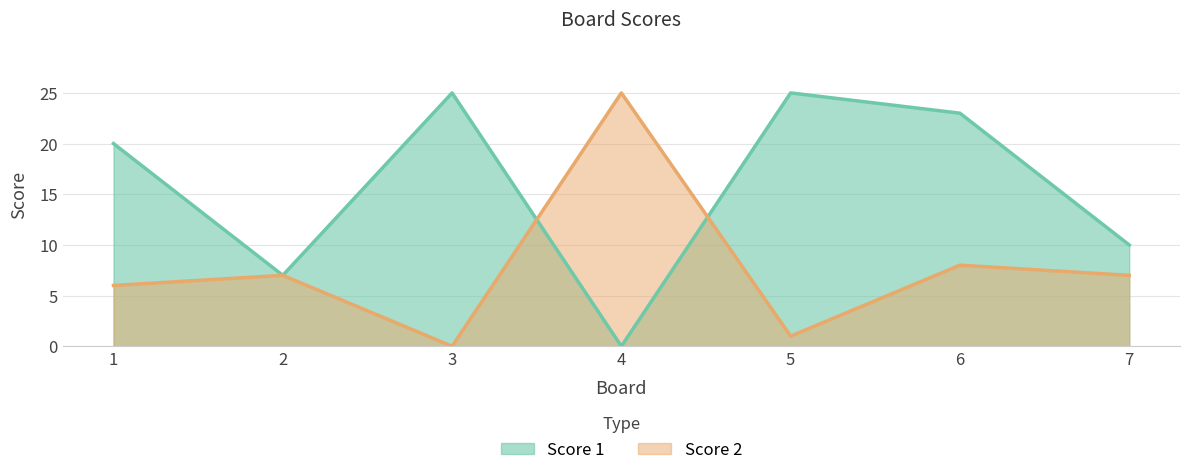

Does the chart have visible grid lines?

Yes